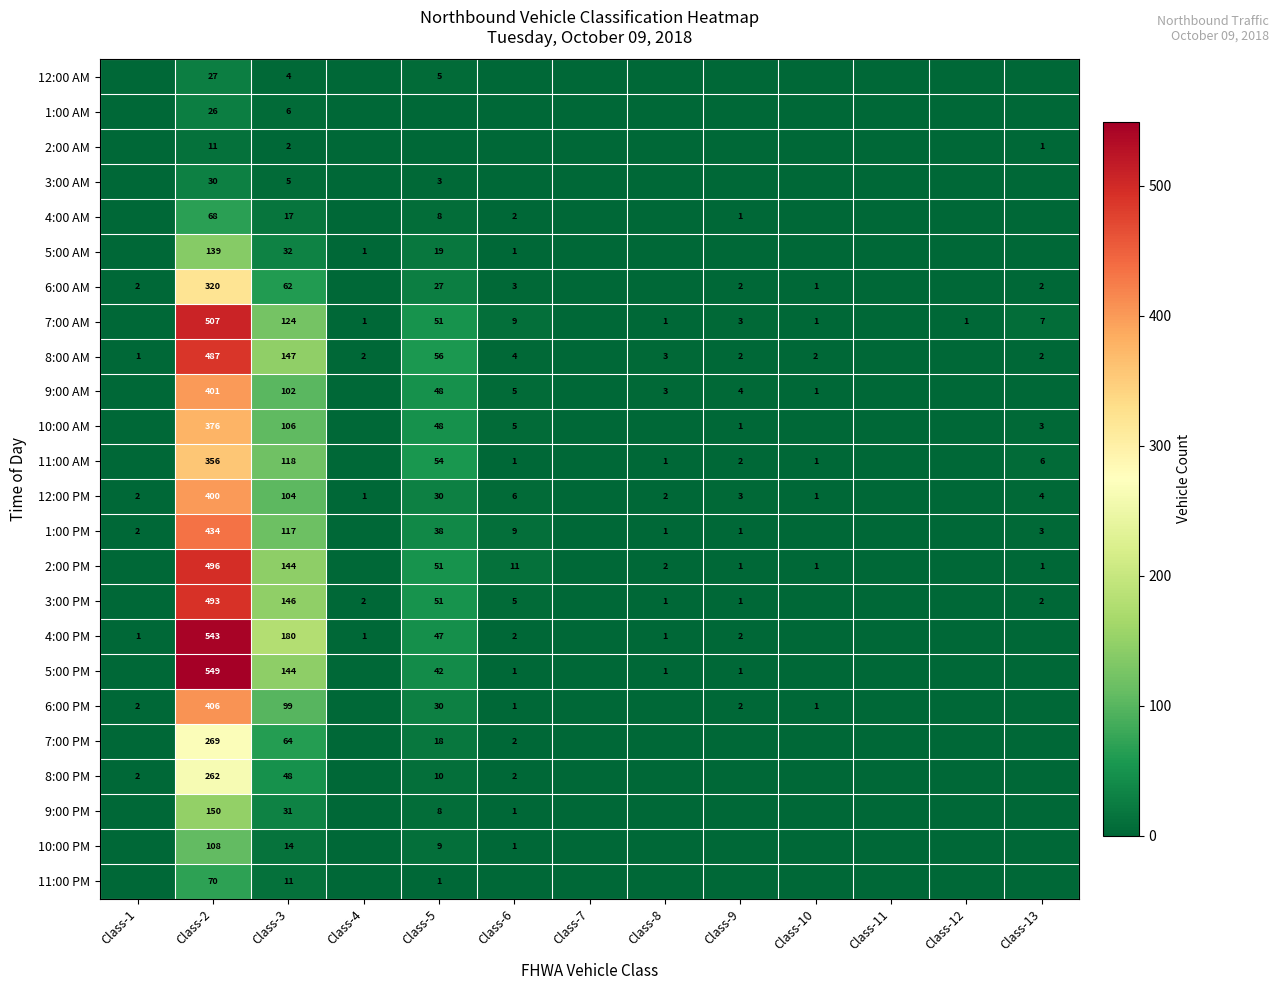

Is it true that 12:00 PM equals 3 at Class-8?

False